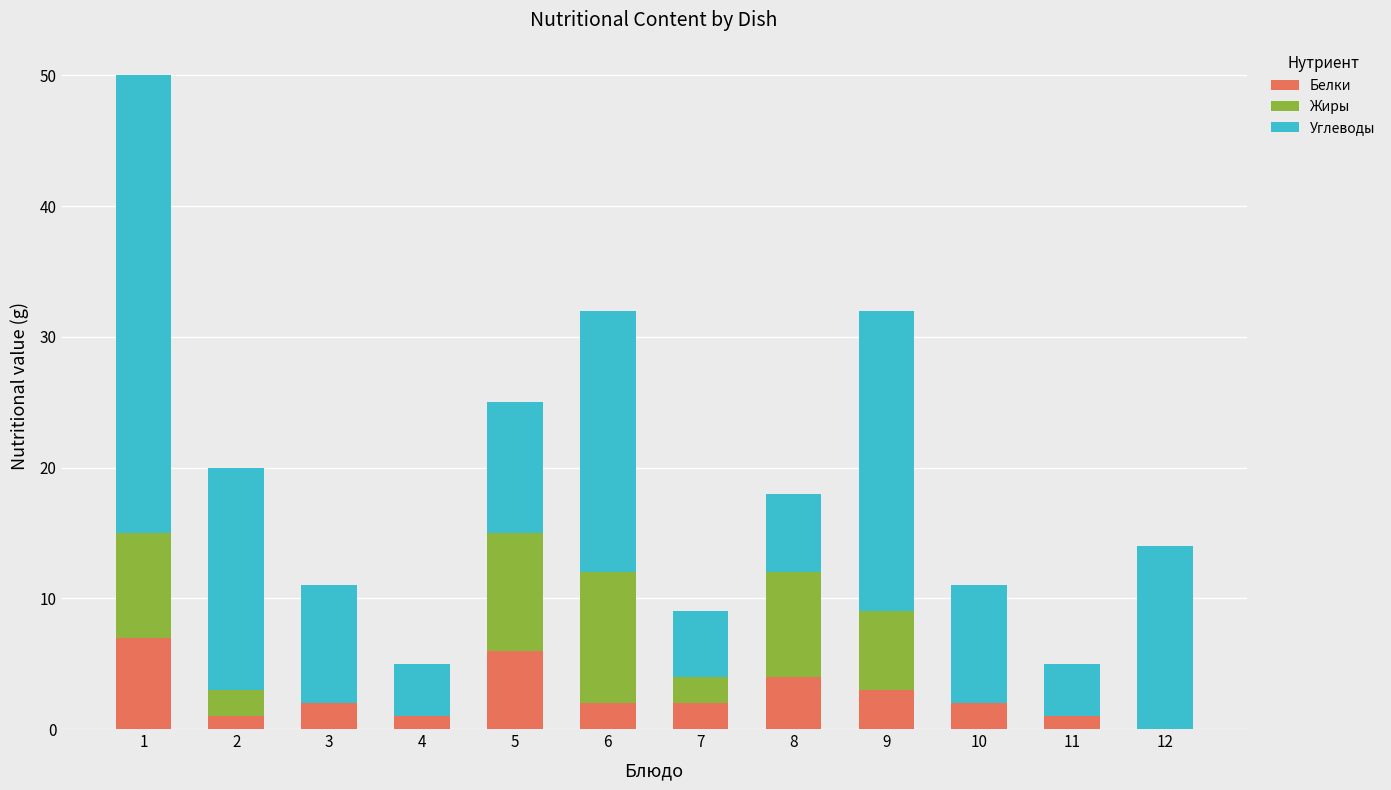

How many categories are shown in the chart?

12